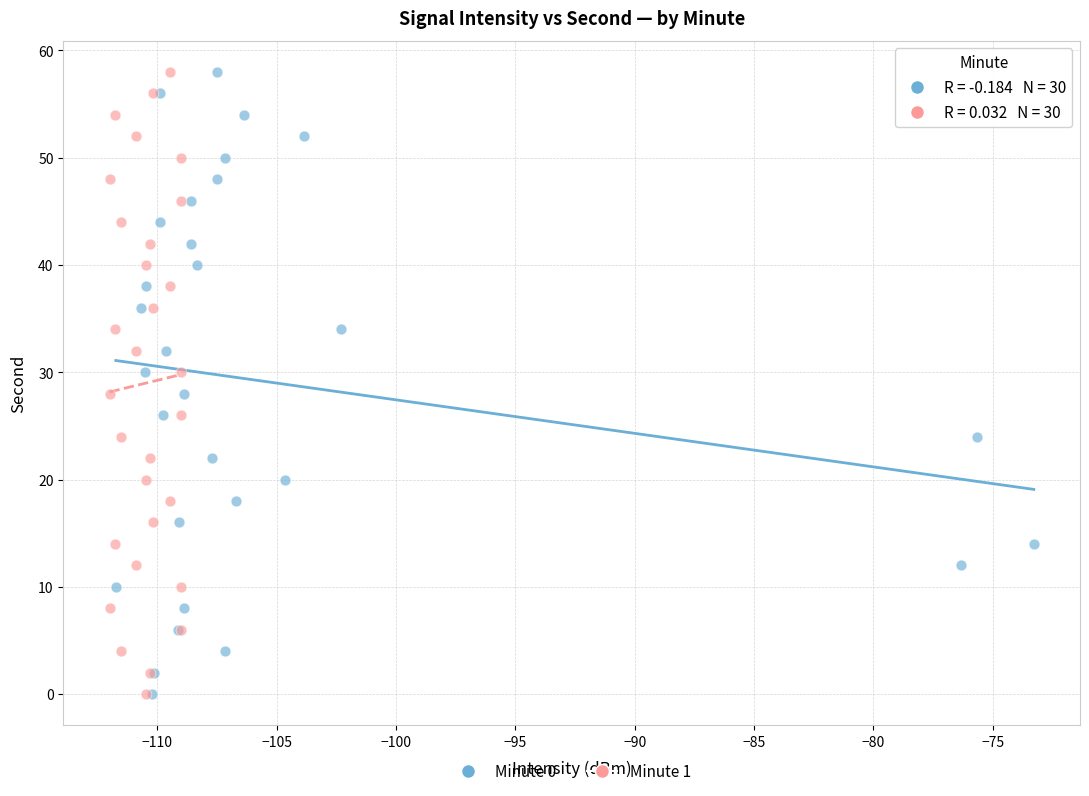

What are all the series names shown in the legend?

Minute 0, Minute 1